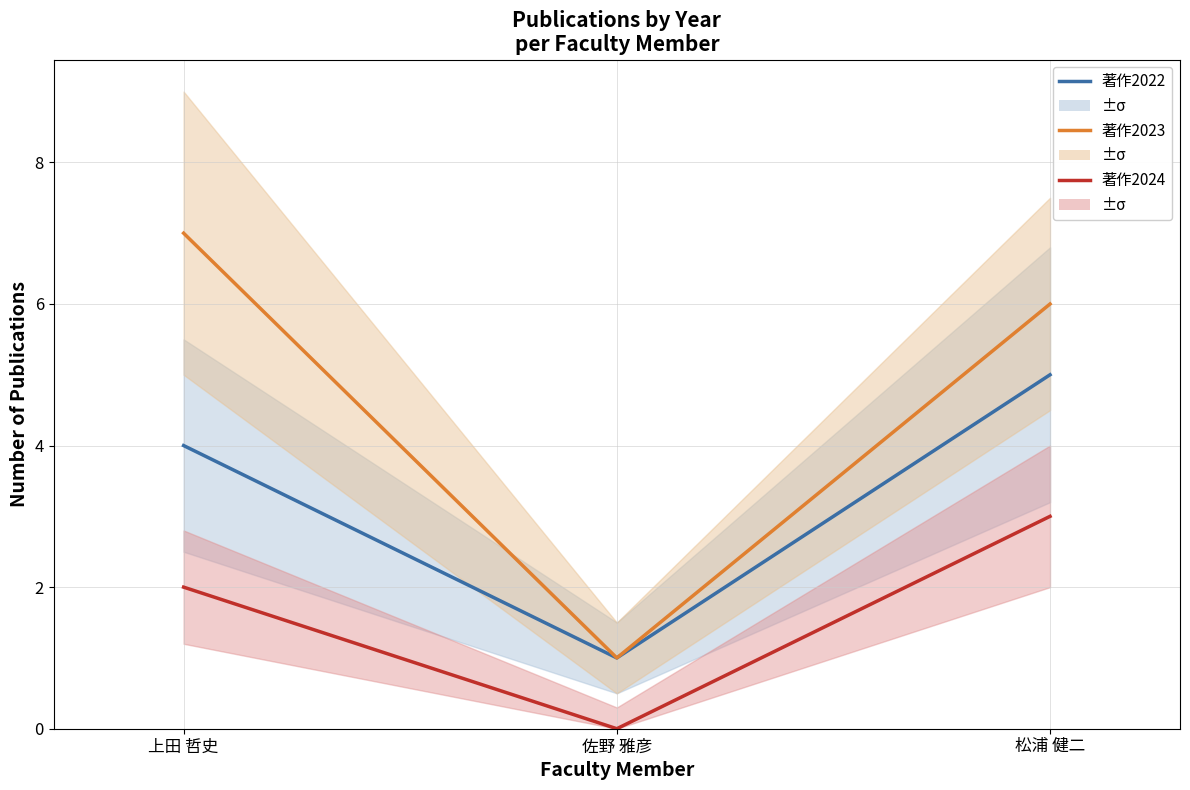

Rank the series by their maximum value, from lowest to highest.

著作2024, 著作2022, 著作2023